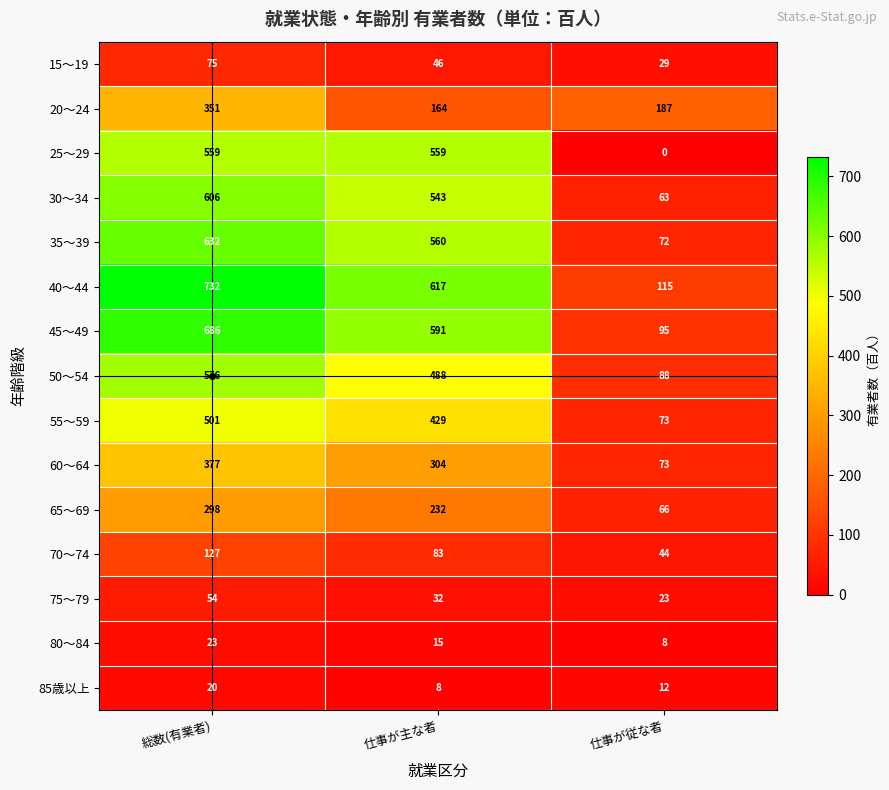

What is the difference between the 55～59 values at 仕事が主な者 and 総数(有業者)?

72